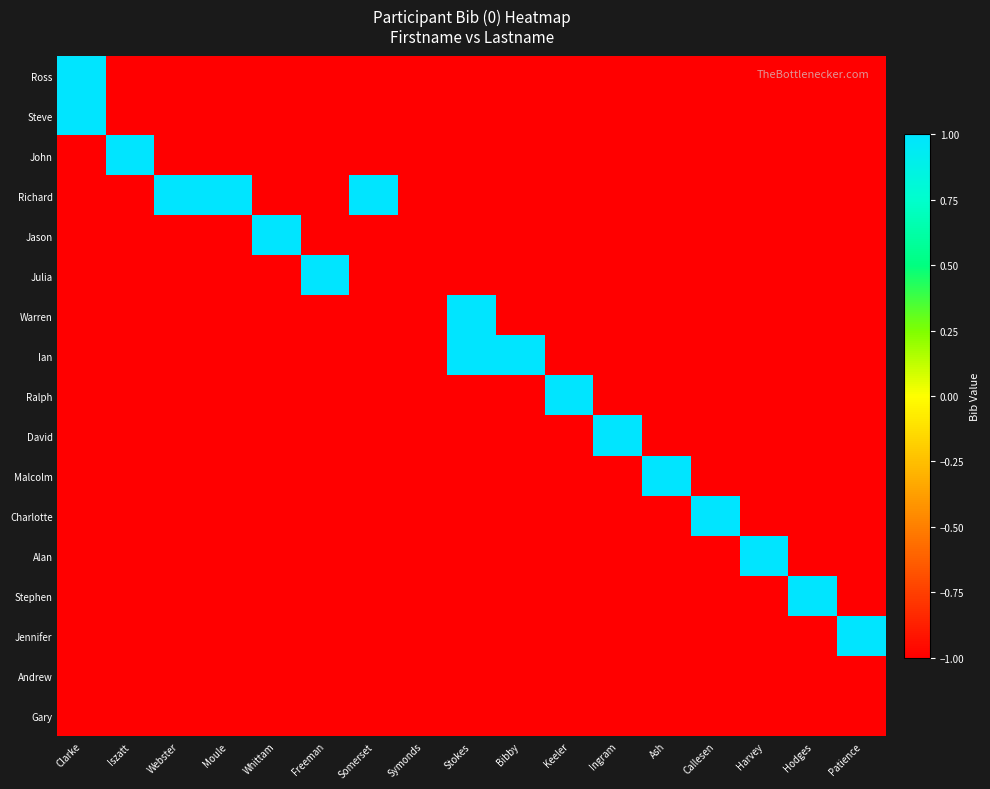

At which category is the sum across all series the highest?

Clarke